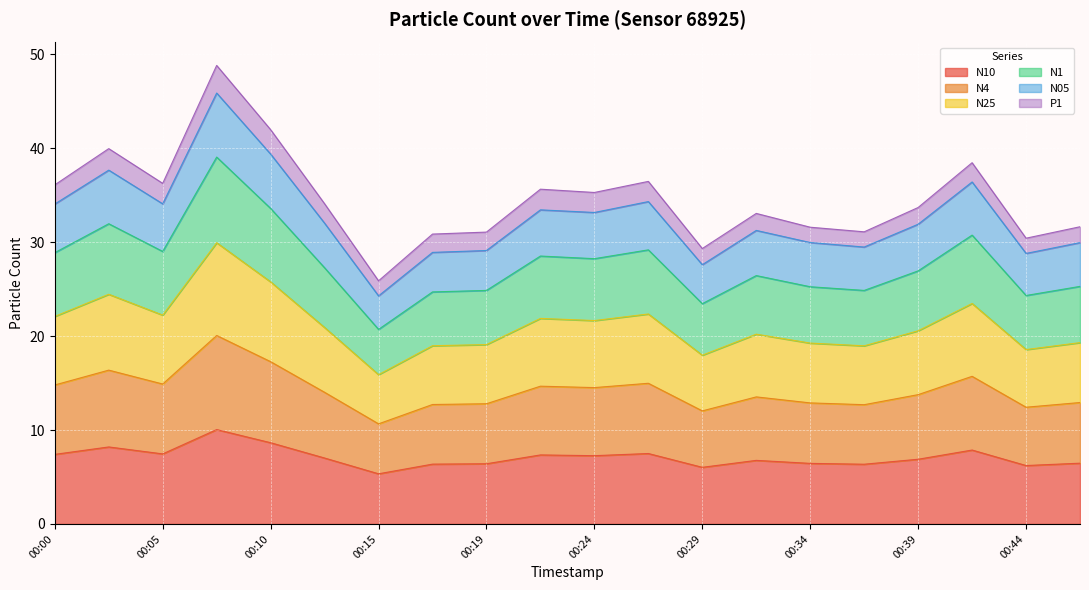

True or false: N1 has a value of 17.6 at 00:24.

False